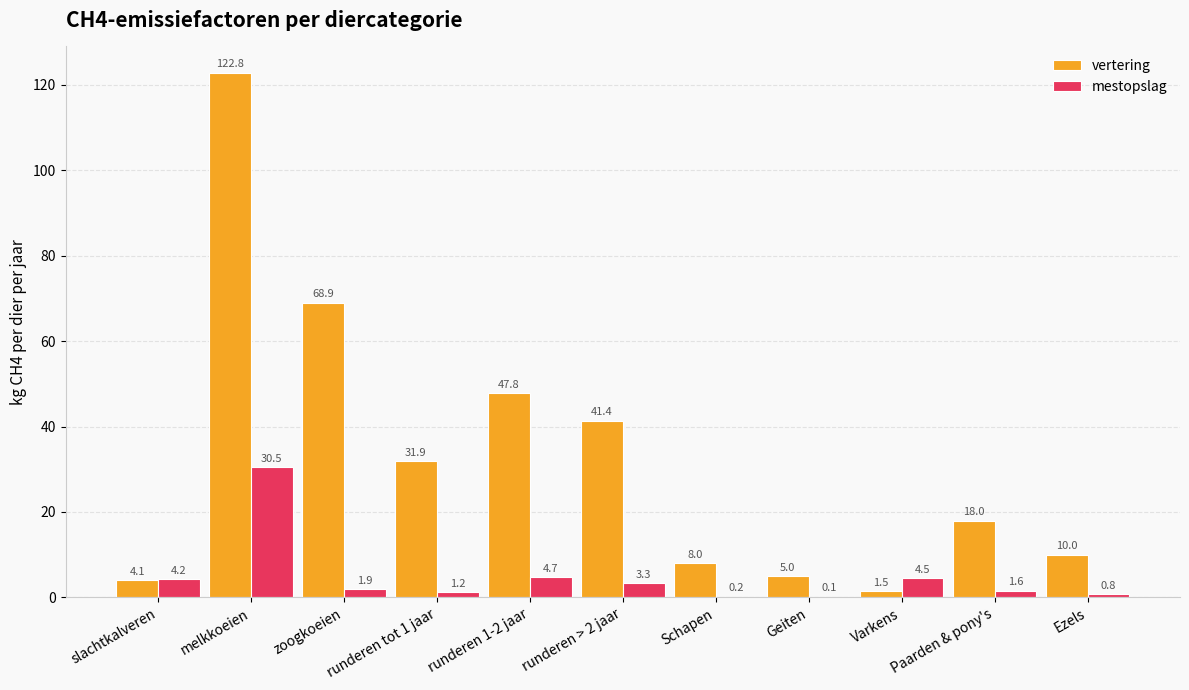

What is the difference between the vertering values at runderen > 2 jaar and Paarden & pony's?

23.4